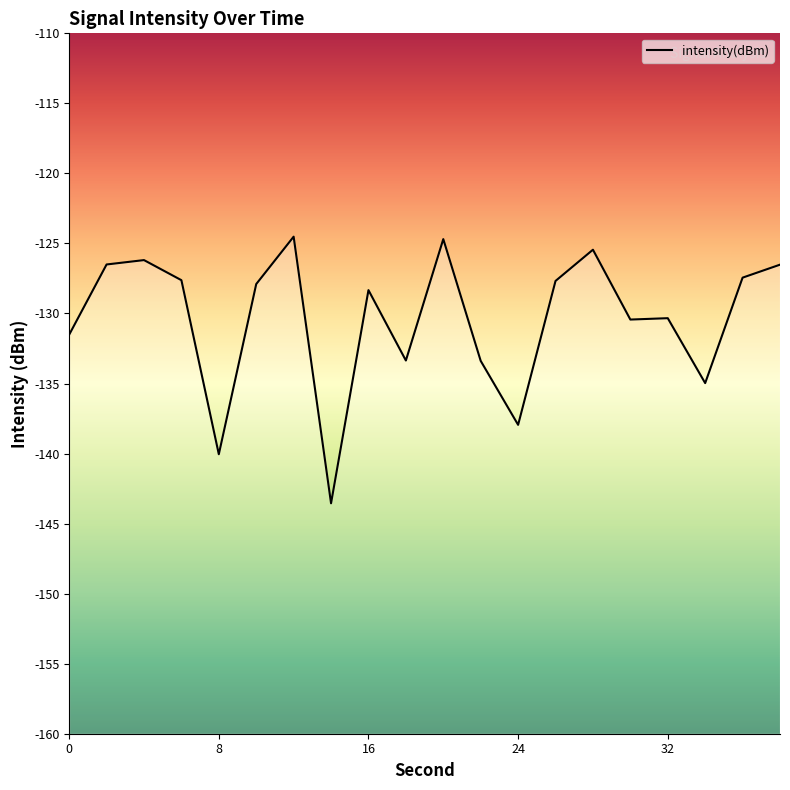

Reading left to right, list all the values displayed in this chart.

0=-131.5	2=-126.5	4=-126.2	6=-127.6	8=-140.0	10=-127.9	12=-124.5	14=-143.5	16=-128.3	18=-133.4	20=-124.7	22=-133.4	24=-137.9	26=-127.7	28=-125.4	30=-130.4	32=-130.3	34=-135.0	36=-127.4	38=-126.5